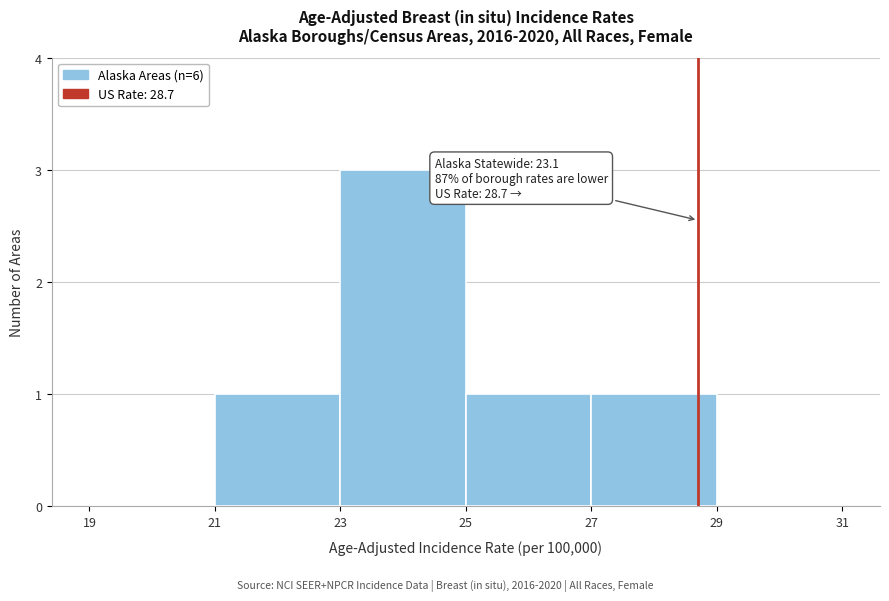

Over which range of the x-axis is the bar tallest?

23 to 25